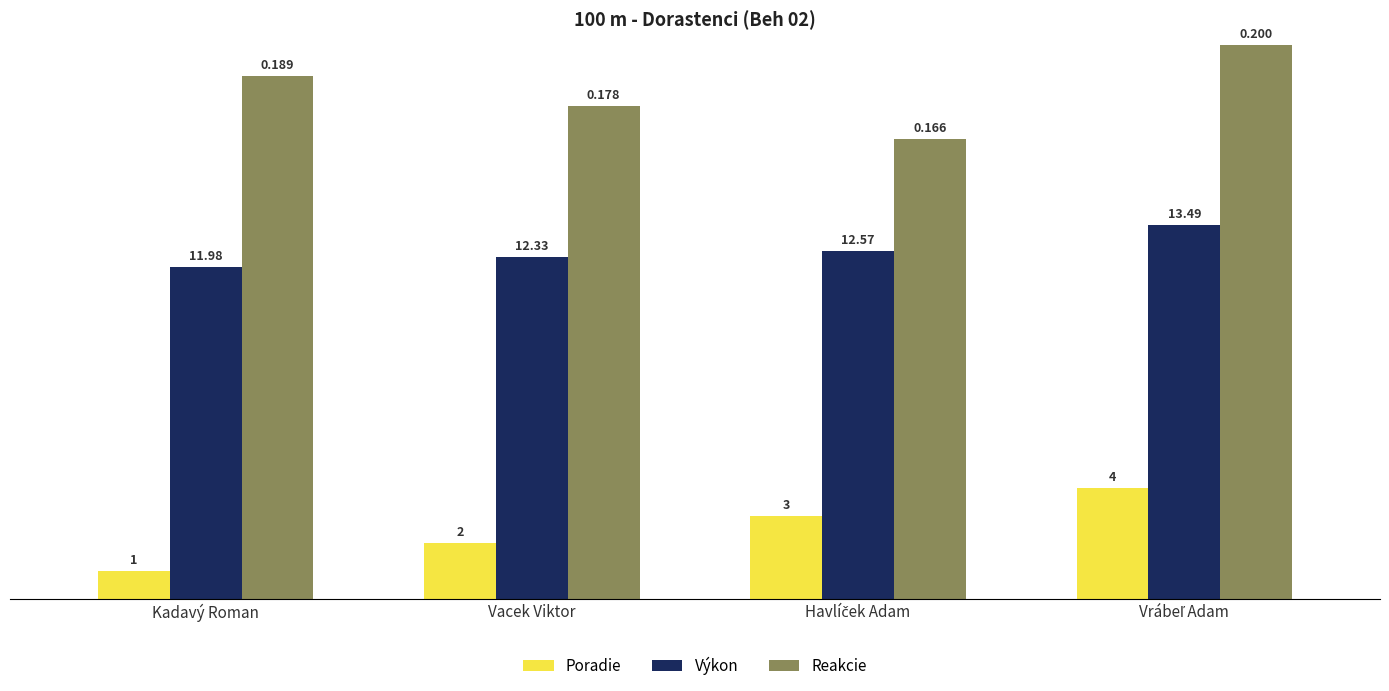

Is it true that Reakcie equals 17.8 at Vacek Viktor?

True